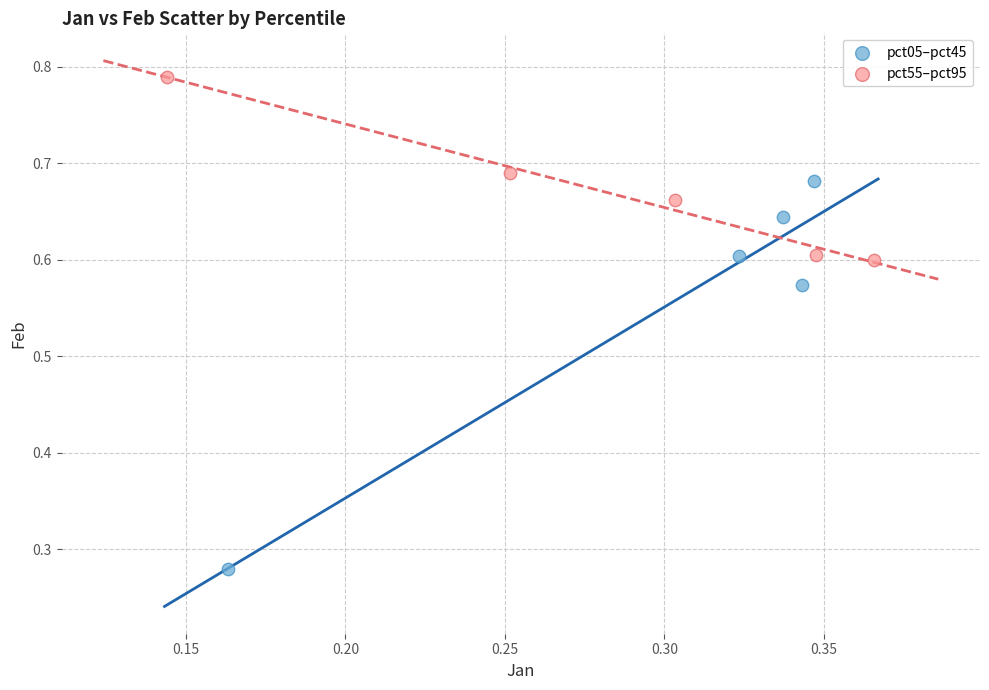

Which series contains the highest Y value?

pct55–pct95